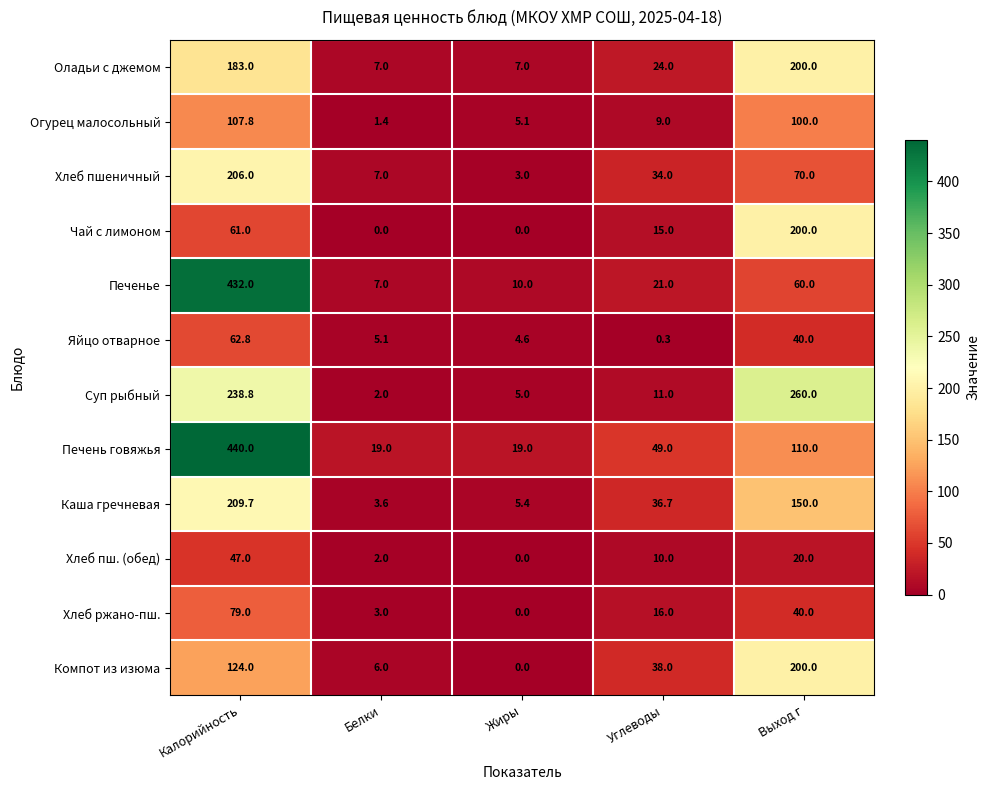

Is it true that Каша гречневая equals 17.3 at Углеводы?

False